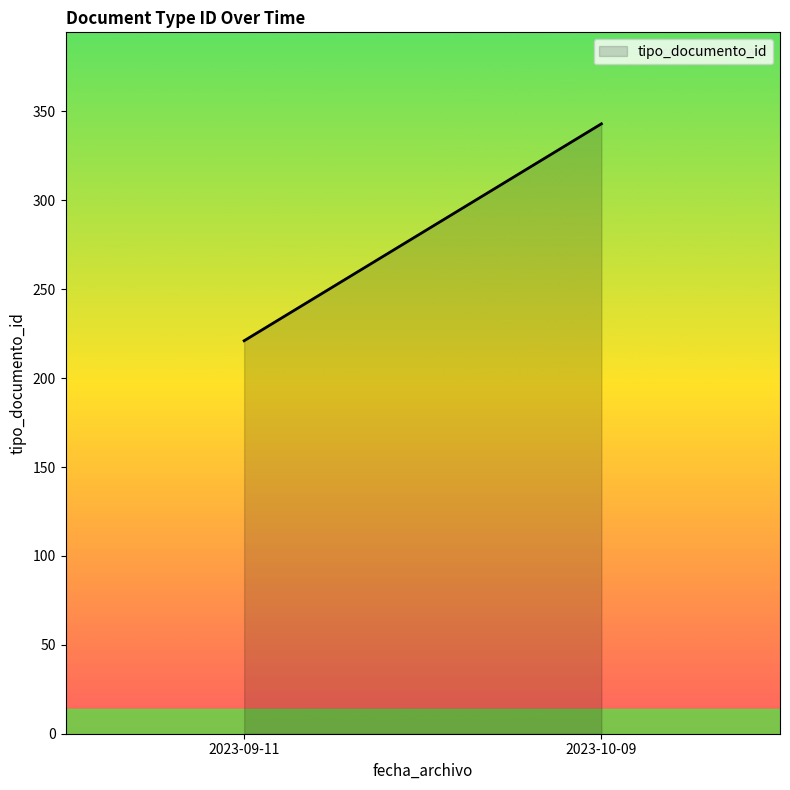

How many lines are shown in the chart?

1